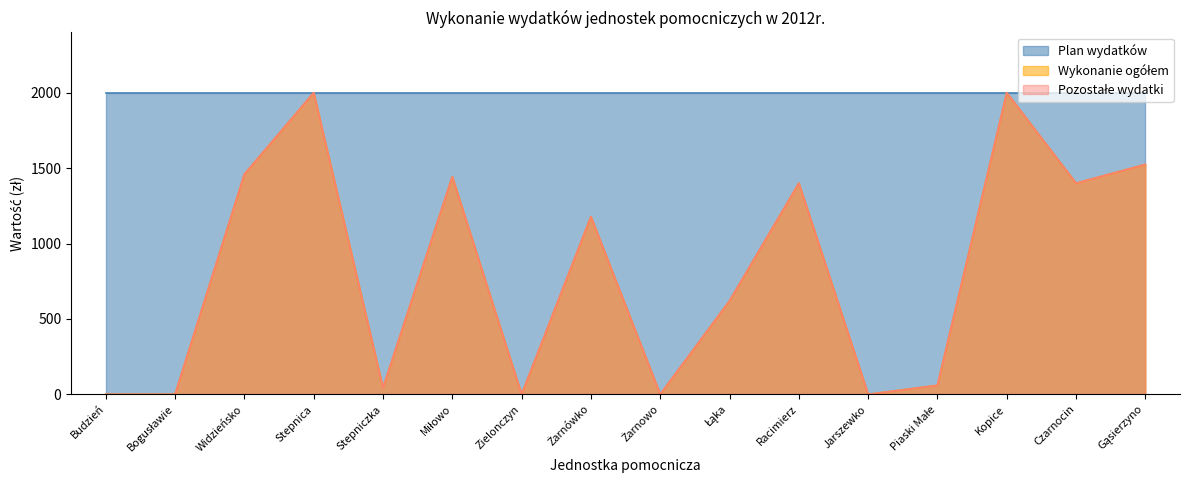

At which category is the sum across all series the highest?

Stepnica